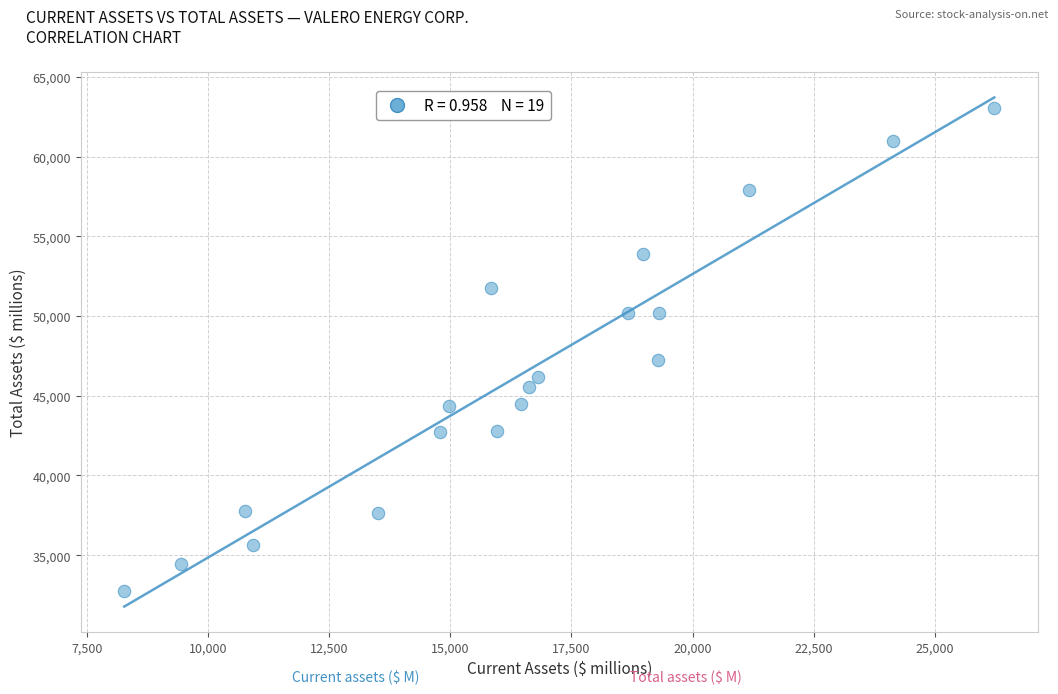

What is the range of Y values (max minus min)?

30328